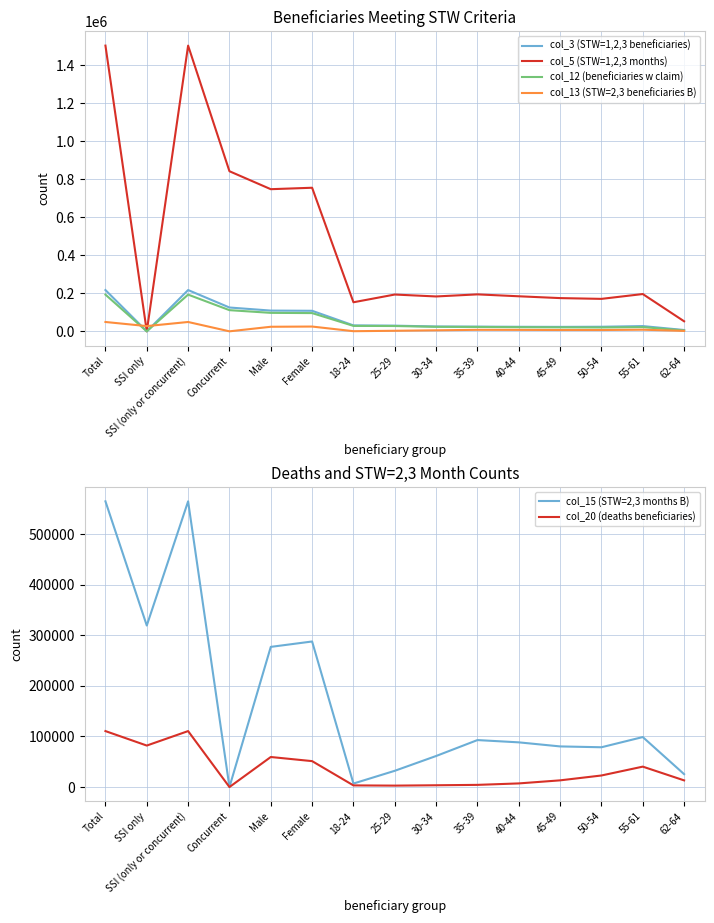

Is it true that col_13 (STW=2,3 beneficiaries B) equals 2914 at 25-29?

True